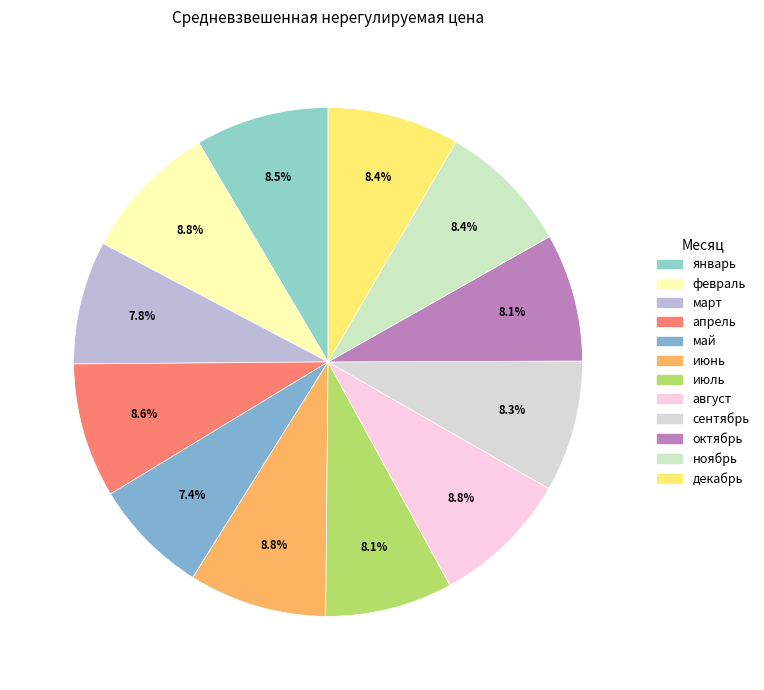

Is январь the majority of the pie?

No